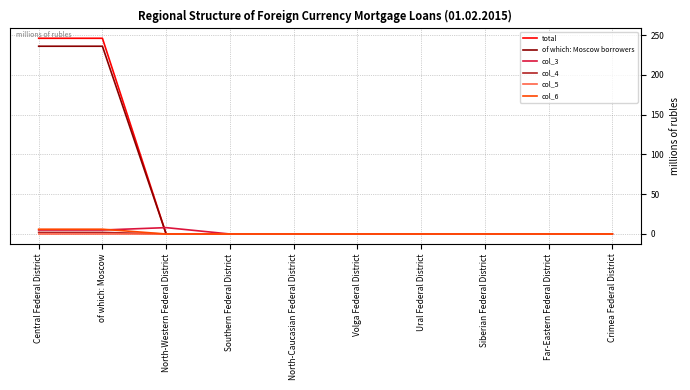

What is the total value across all series at North-Western Federal District?

8